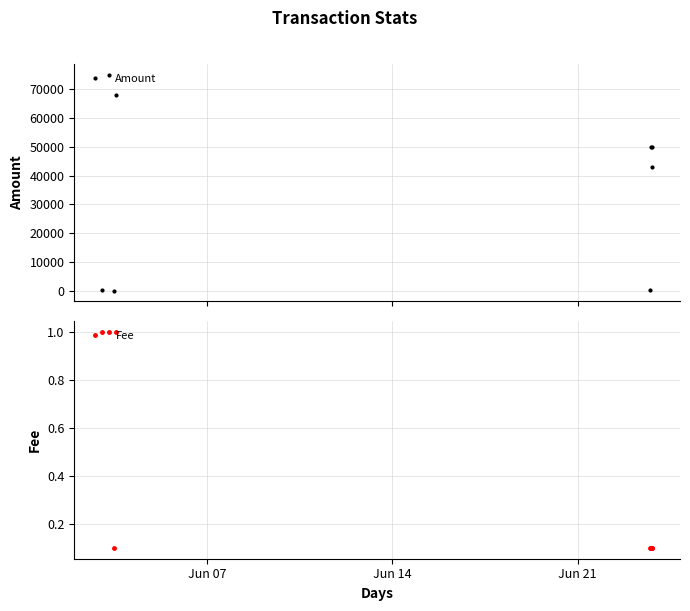

After their last crossing, which series has the higher values: Amount or Fee?

Amount